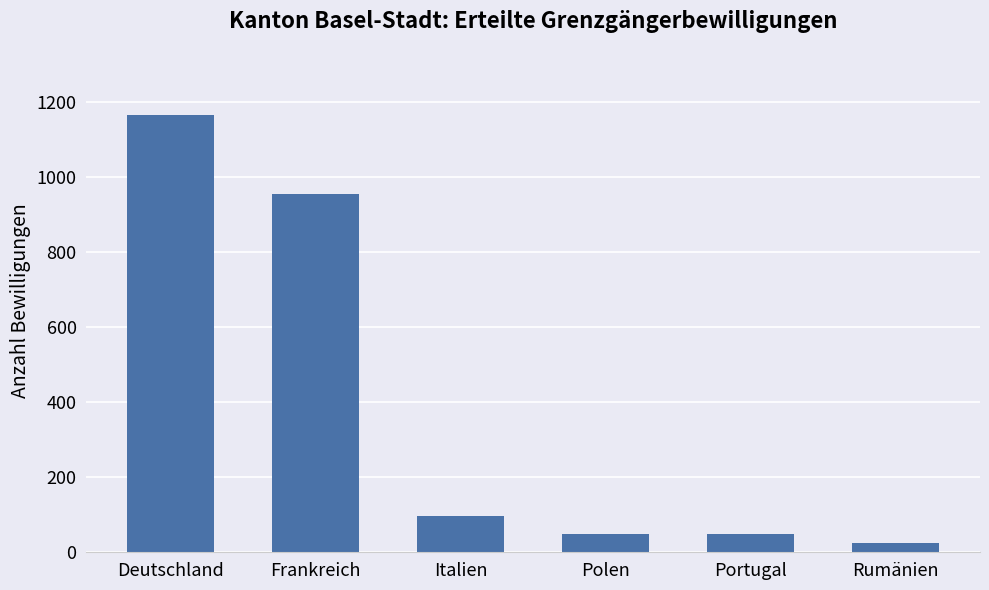

The chart shows a value of 49 at Polen. True or false?

True